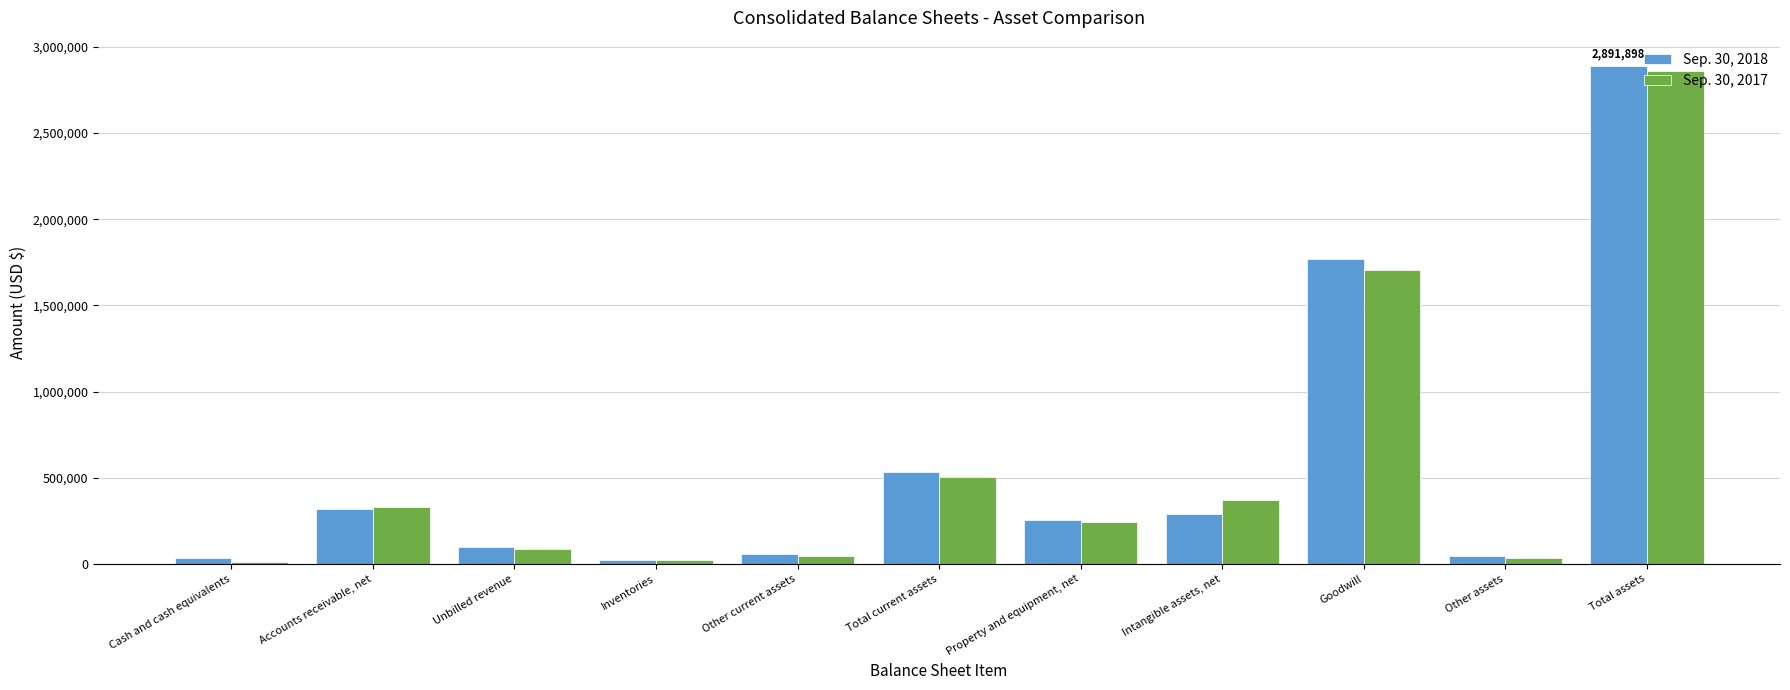

What is the difference between the second highest and second lowest values in the Sep. 30, 2017 series?

1678819